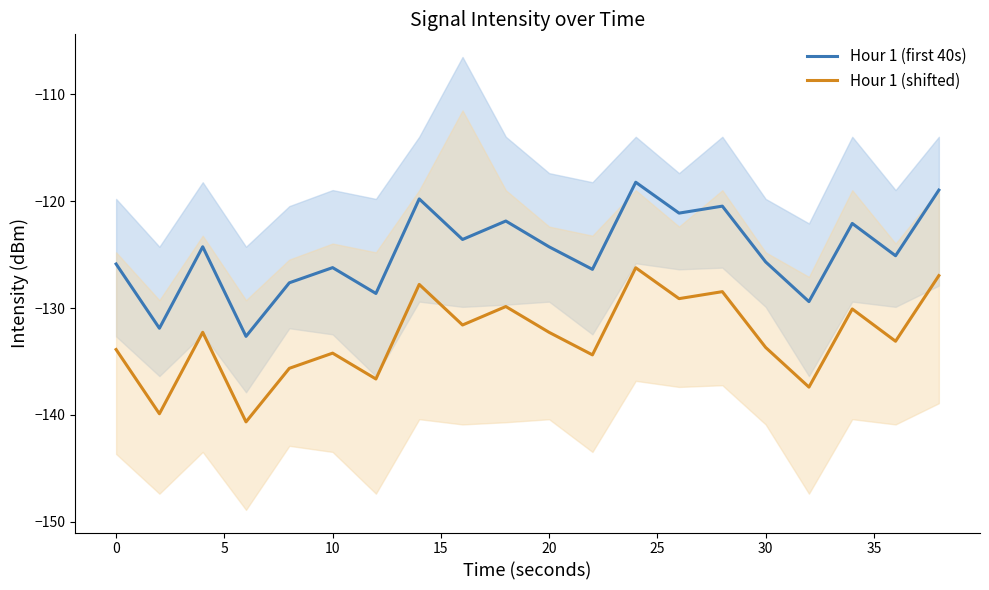

How many lines are shown in the chart?

2